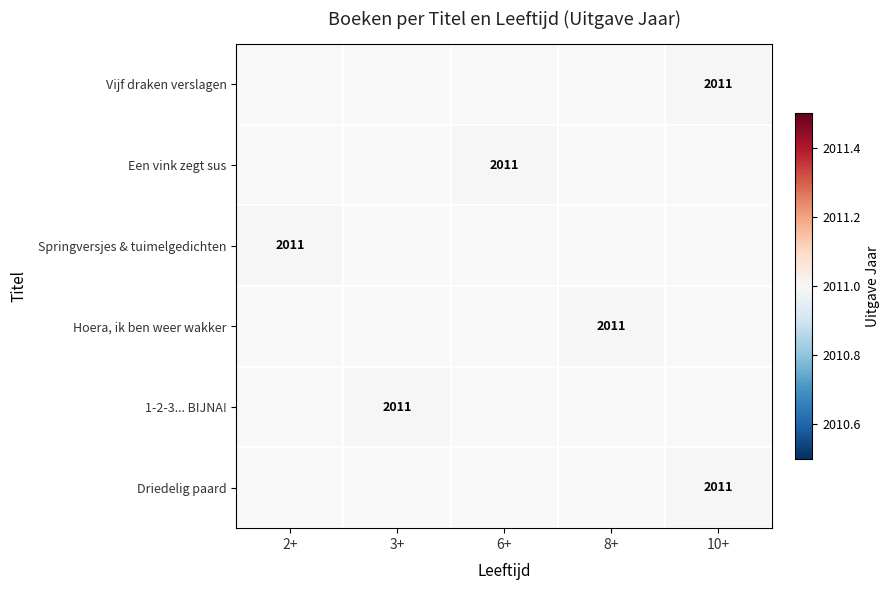

What is the total value across all series at 3+?

2011